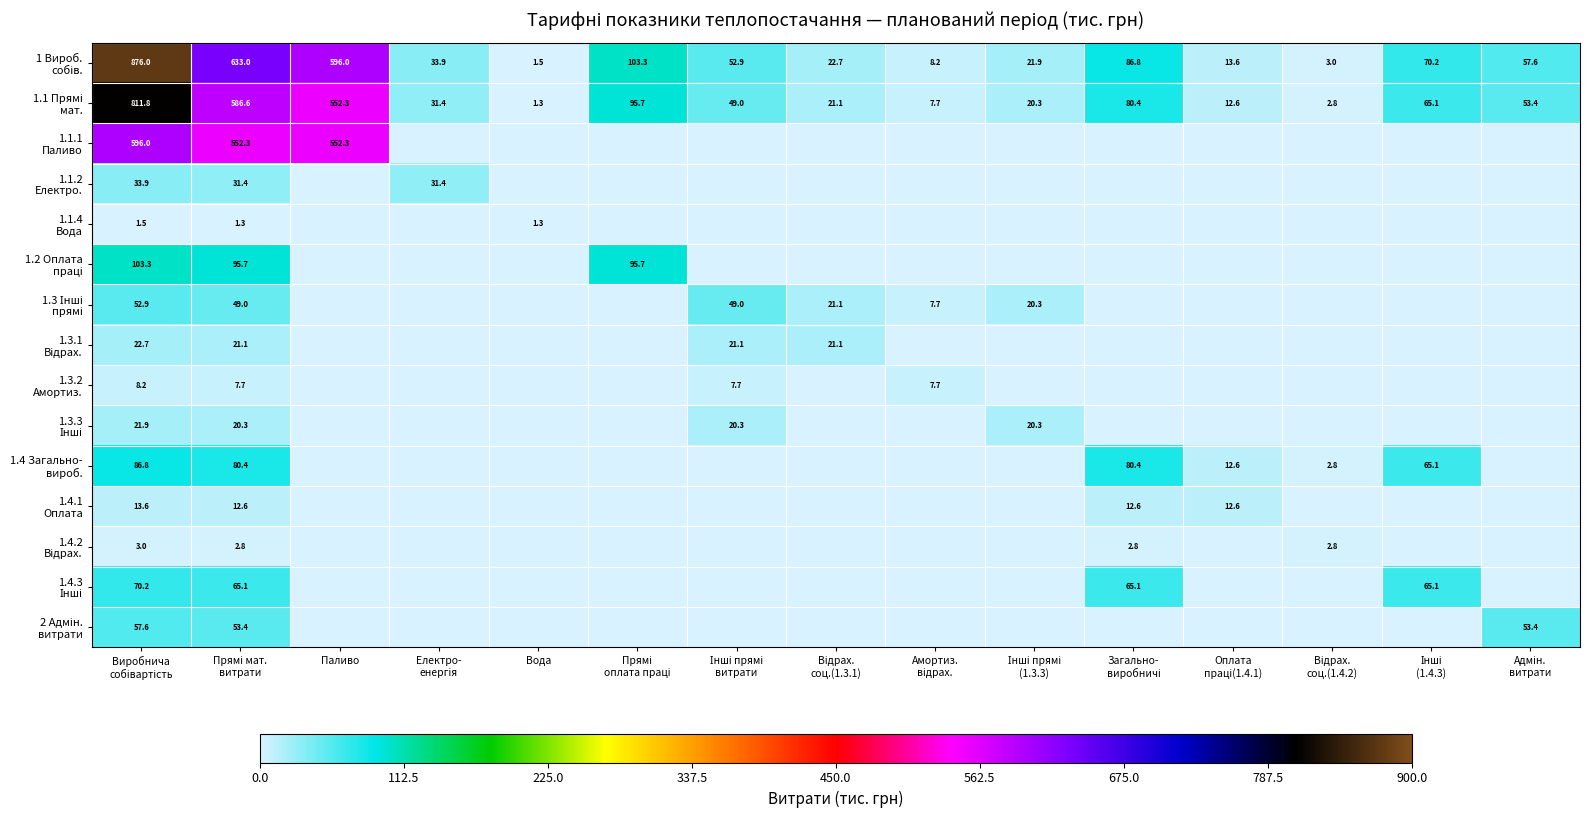

How many data points does each series have?

15